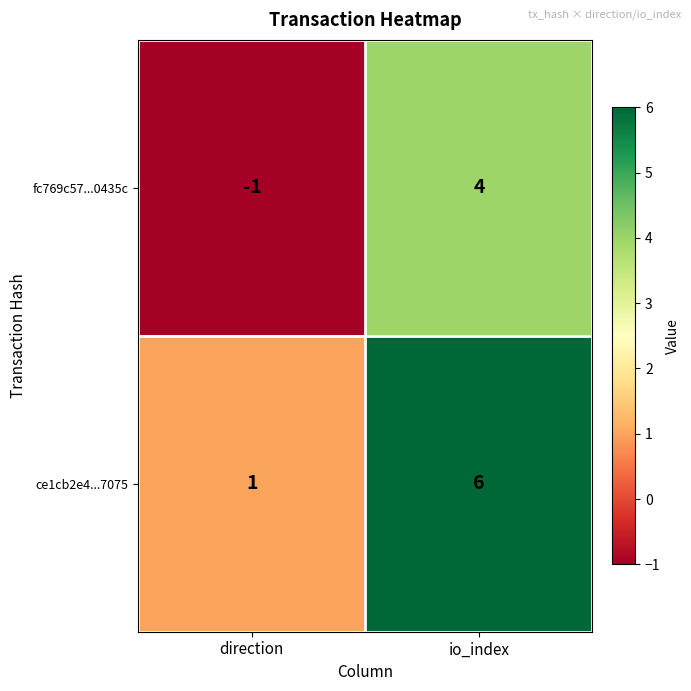

Rank the series by their maximum value, from highest to lowest.

ce1cb2e4...7075, fc769c57...0435c